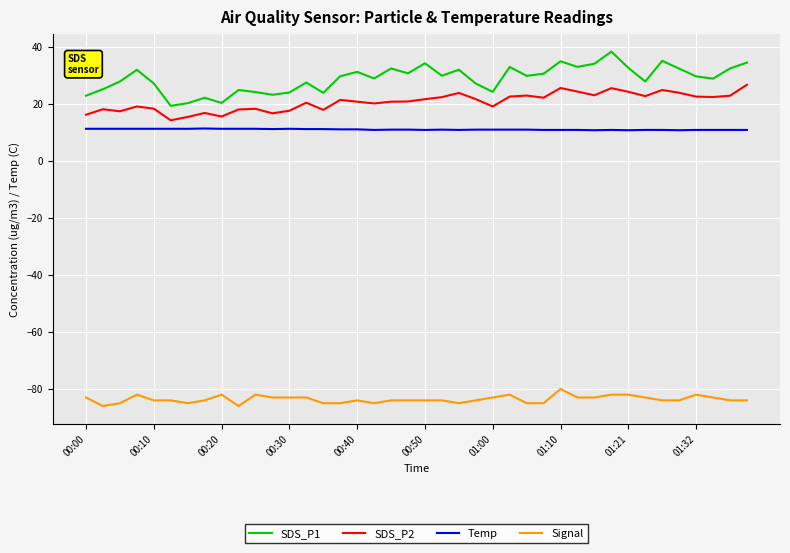

Which series has the largest total across all categories?

SDS_P1